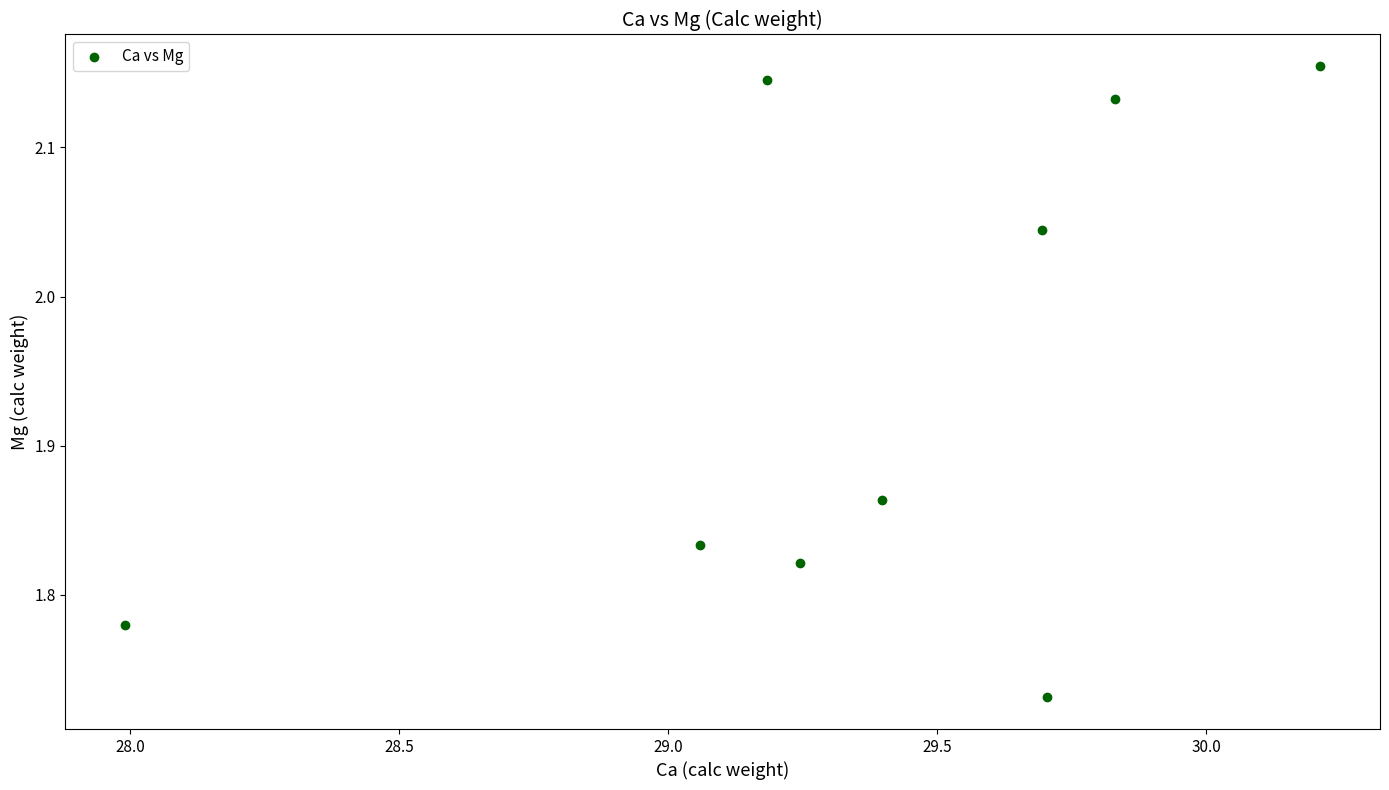

What is the range of Y values (max minus min)?

0.4